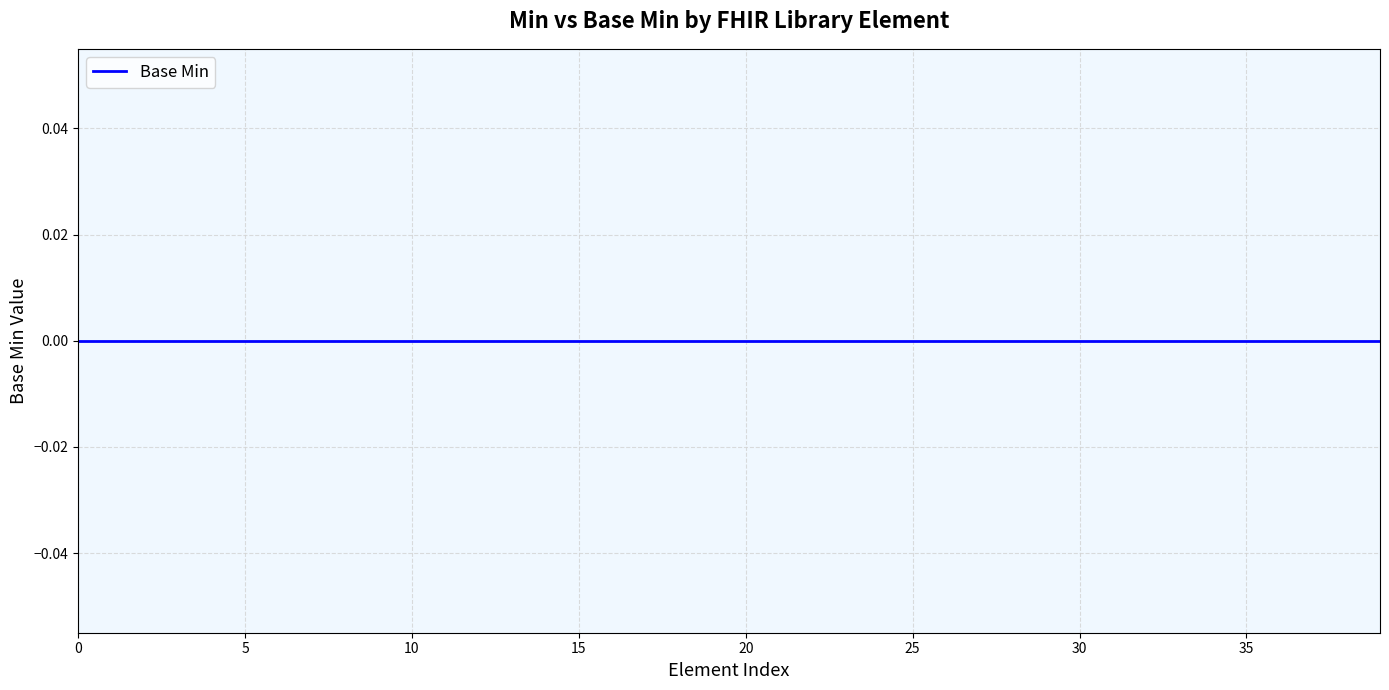

Which category has the highest value across all series?

18